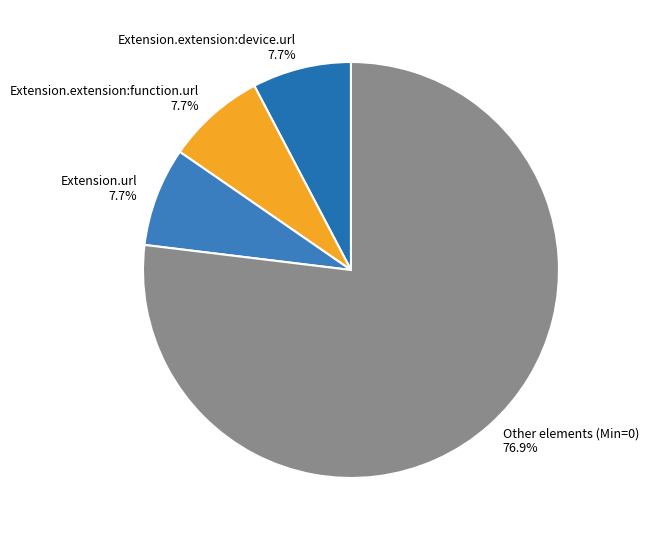

How much of the chart is everything except Extension.url?

92.3%